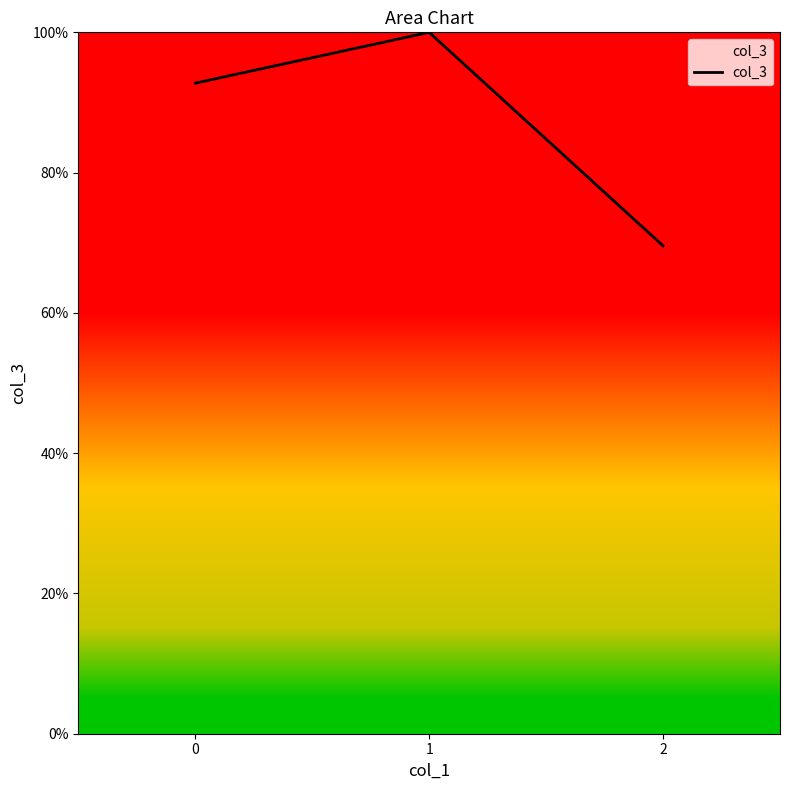

Reading left to right, extract all data points from this chart.

0=92.8	1=100.0	2=69.6